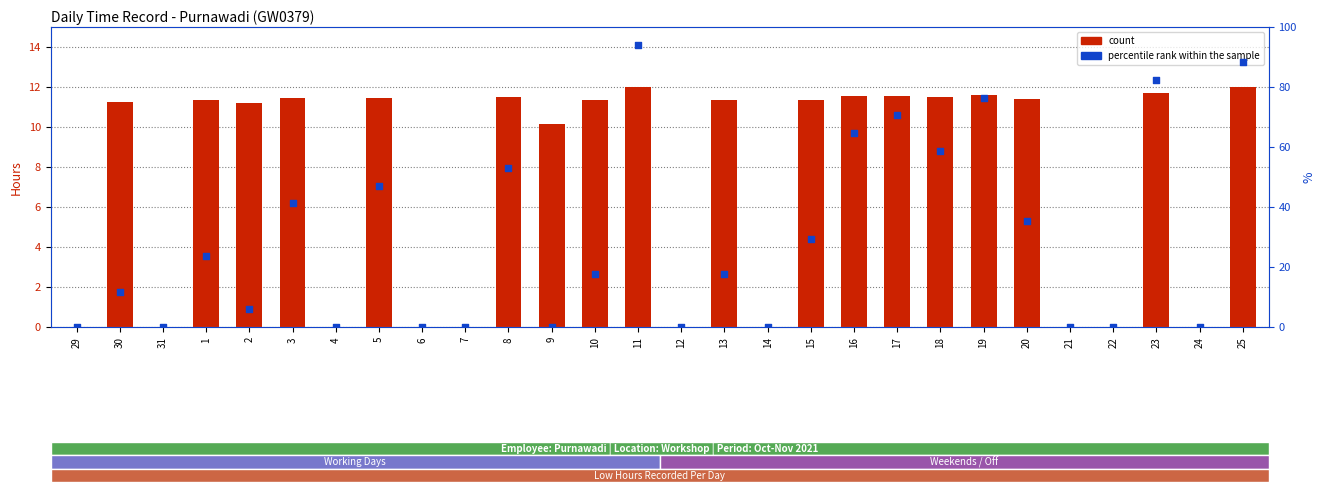

Which series has the largest total across all categories?

percentile rank within the sample